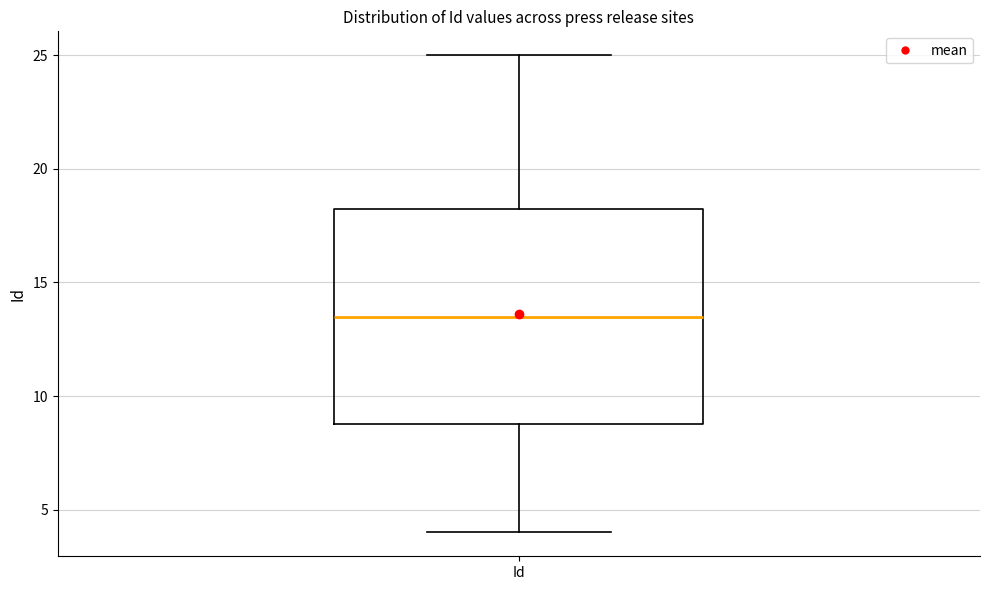

Read this box plot against the y-axis: the position of the median line, the range covered by the box, and the ends of both whiskers. The values are not printed on the chart, so give them approximately, as read against the axis.

median 13.5, box 9.0 to 18.5, whiskers 4.0 to 25.0